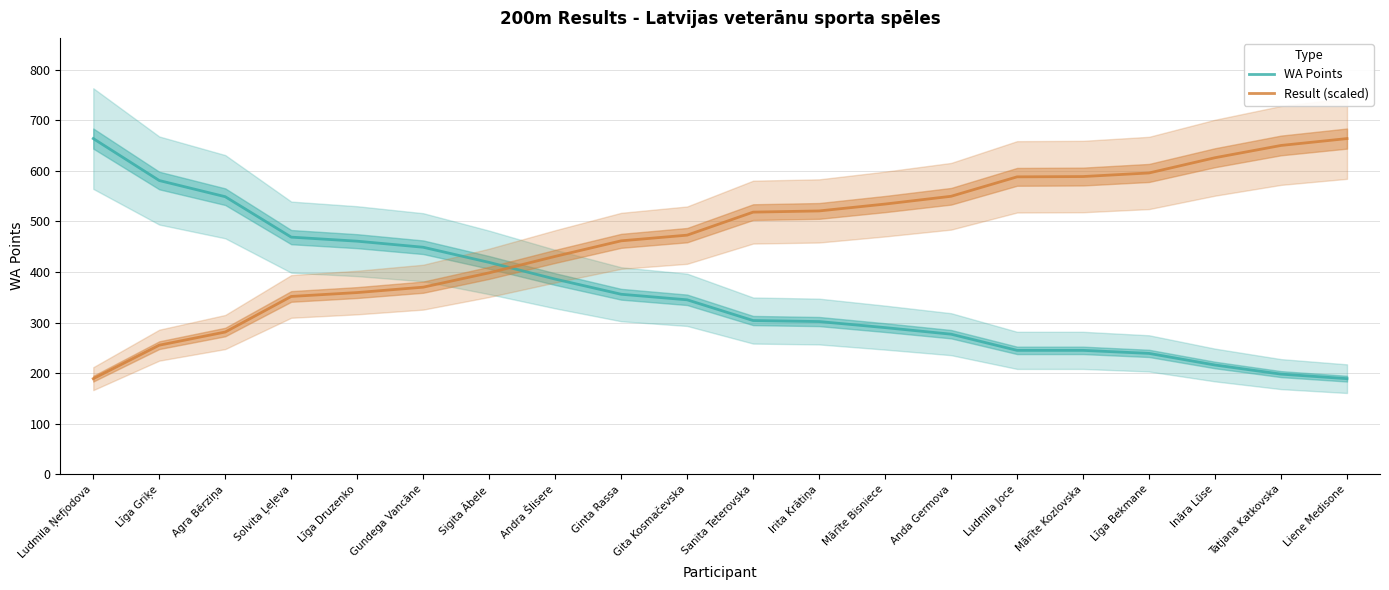

What value does the Result (scaled) series have at Gita Kosmačevska?

472.9